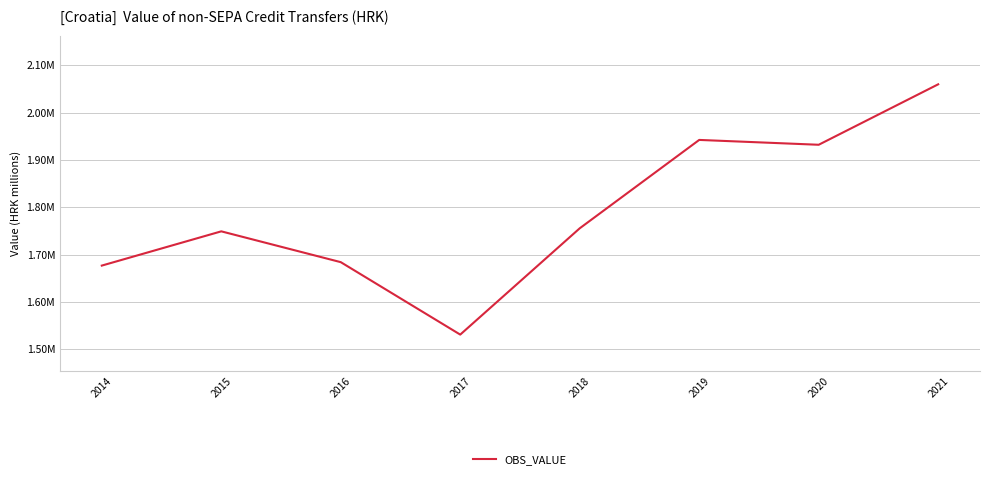

Reading right to left, transcribe all the data shown in this chart.

2059995.4	1932195.0	1942430.4	1755595.1	1530888.0	1684042.3	1749167.9	1676748.4